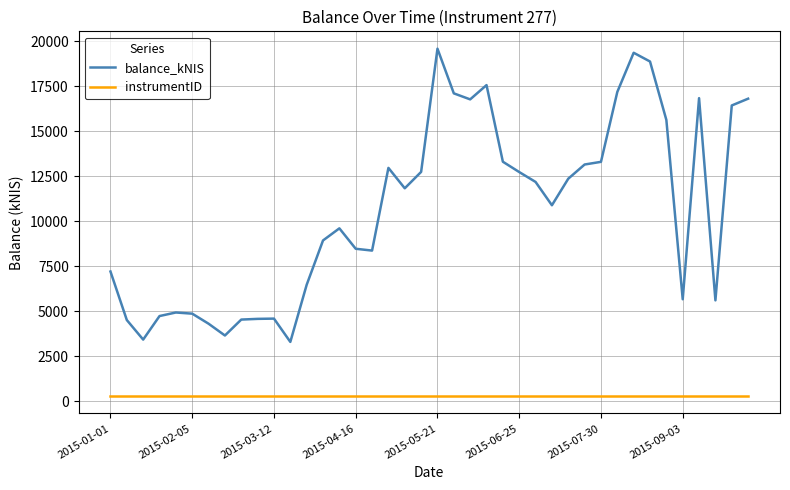

List the series in order of their overall mean, lowest first.

instrumentID, balance_kNIS